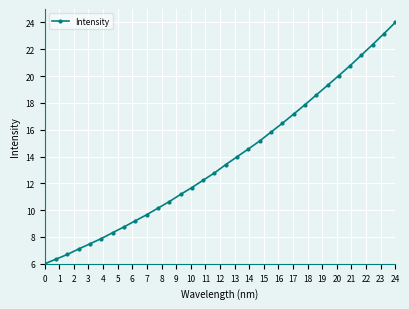

How many values exceed 13?

16